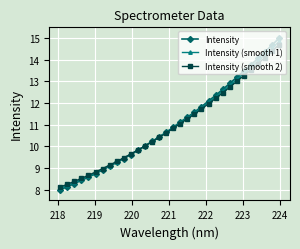

List the series in order of their peak value, lowest first.

Intensity (smooth 2), Intensity (smooth 1), Intensity